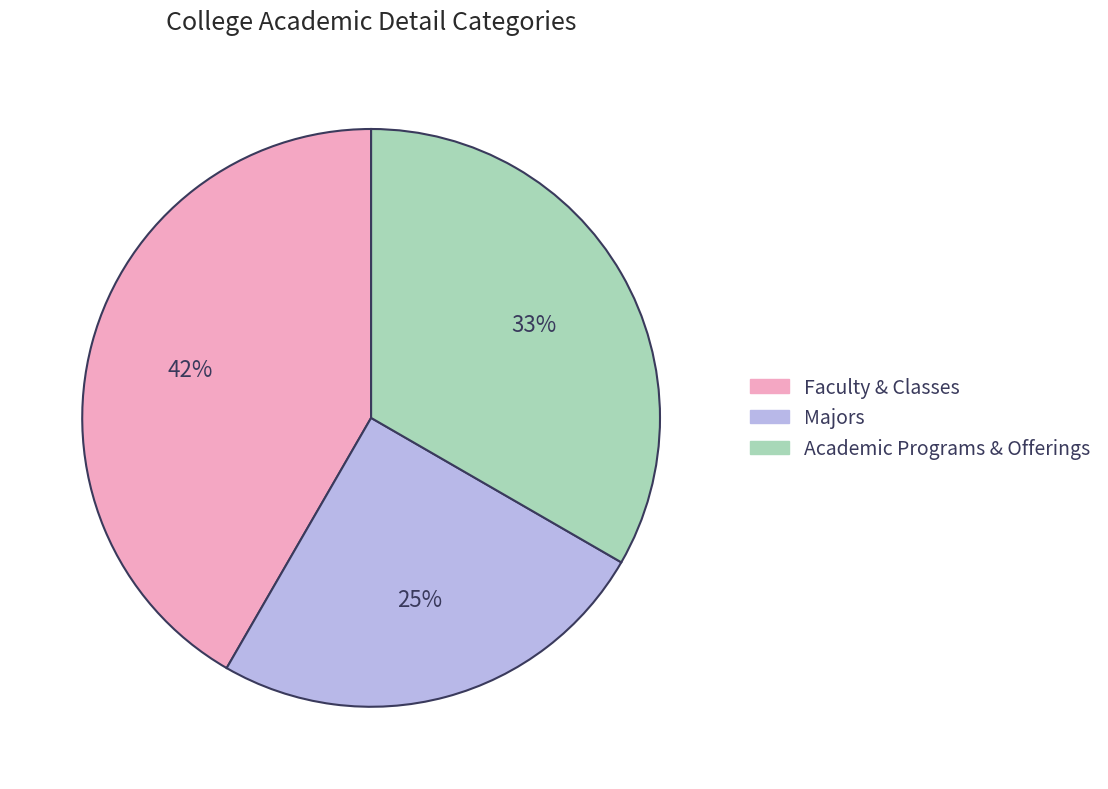

Do Majors and Faculty & Classes together represent more than half of the pie?

Yes